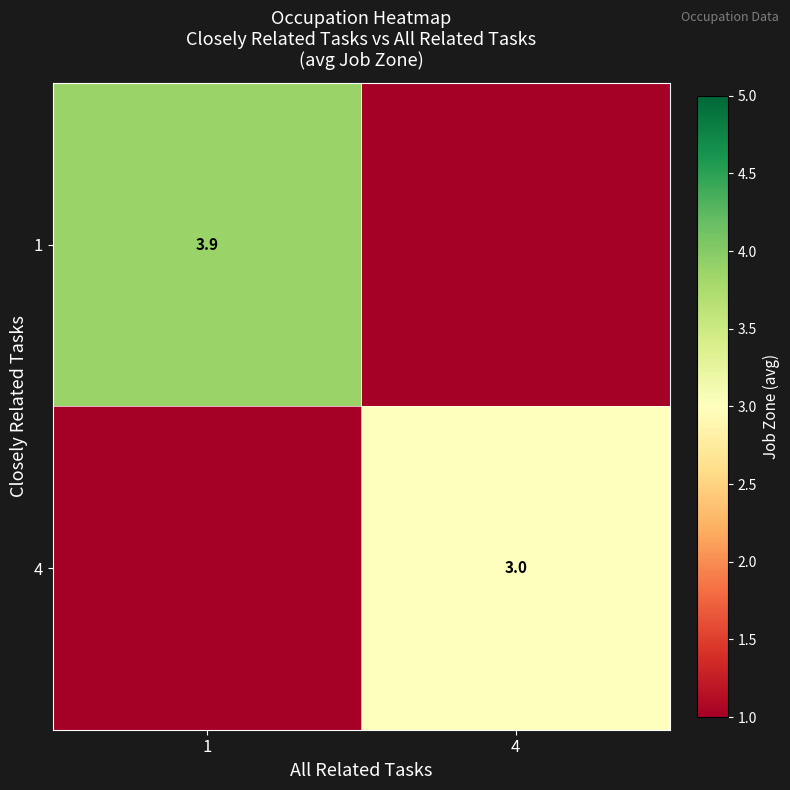

The value of 4 at 4 is 3.0. True or false?

True